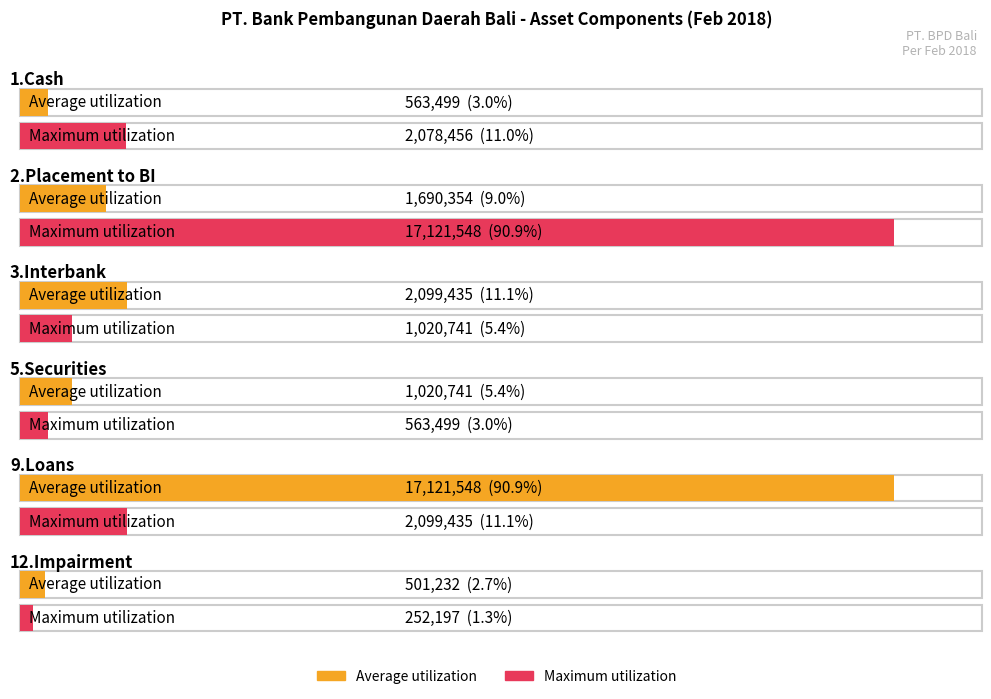

Reading left to right, extract all data points from this chart.

Average utilization: 1.Cash=563499	2.Placement to BI=1690354	3.Interbank=2099435	5.Securities=1020741	9.Loans=17121548	12.Impairment=501232
Maximum utilization: 1.Cash=2078456	2.Placement to BI=17121548	3.Interbank=1020741	5.Securities=563499	9.Loans=2099435	12.Impairment=252197